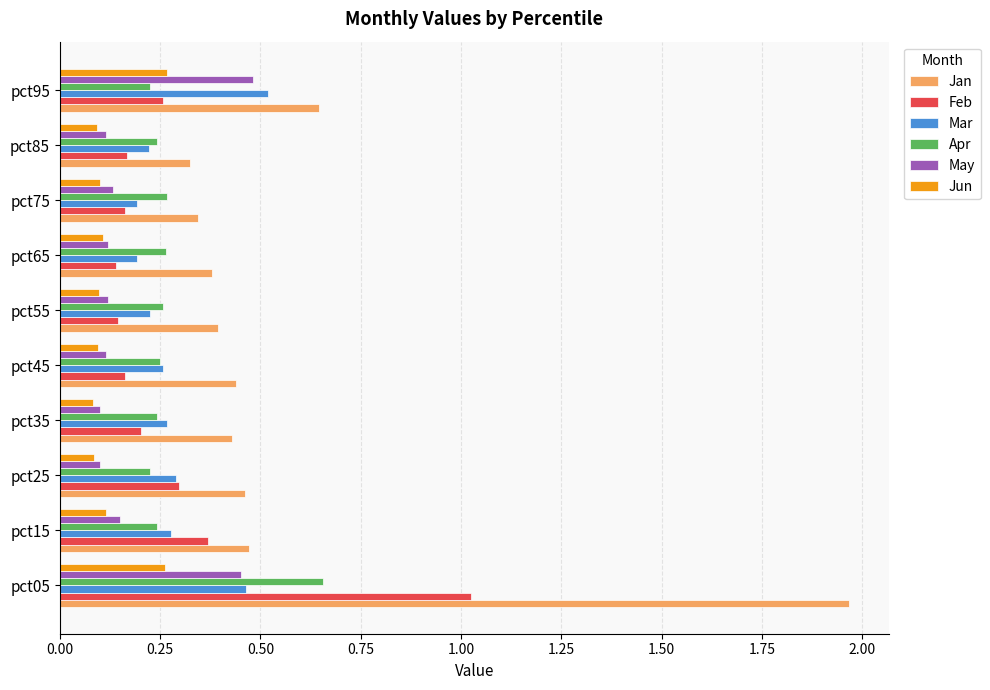

Is it true that Apr equals 0.1 at pct45?

False